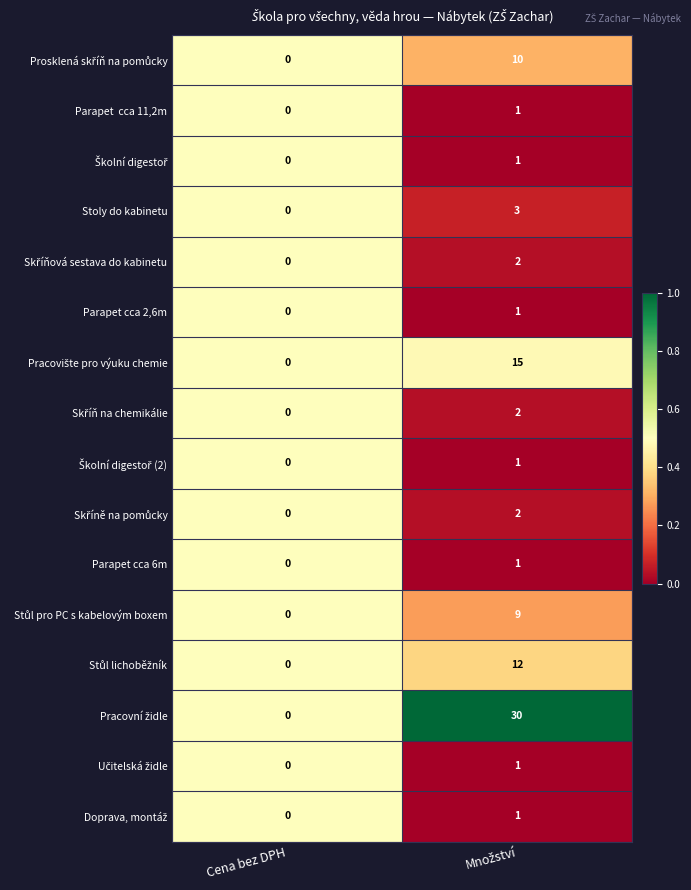

At which category does the chart reach its minimum across all series?

Cena bez DPH